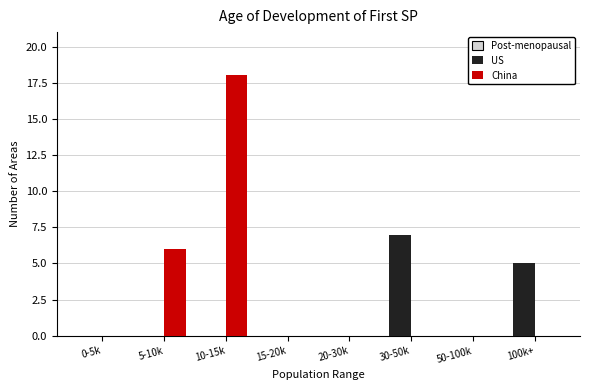

Reading left to right, extract all data points from this chart.

US: 0-5k=0	5-10k=0	10-15k=0	15-20k=0	20-30k=0	30-50k=7	50-100k=0	100k+=5
China: 0-5k=0	5-10k=6	10-15k=18	15-20k=0	20-30k=0	30-50k=0	50-100k=0	100k+=0